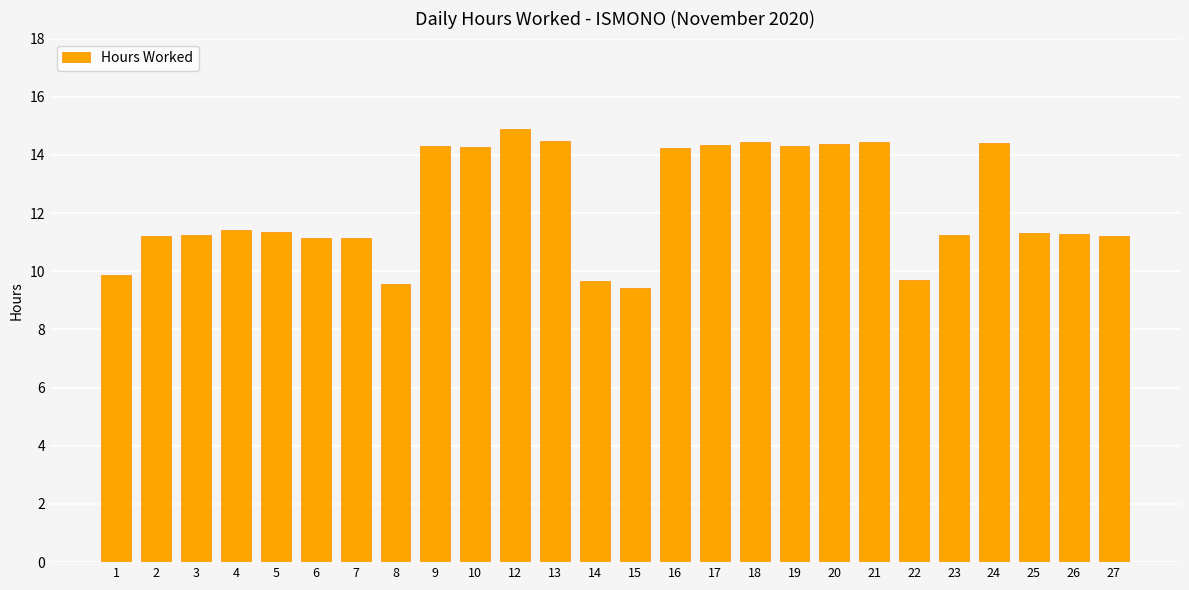

What is the maximum value shown in the chart?

14.9